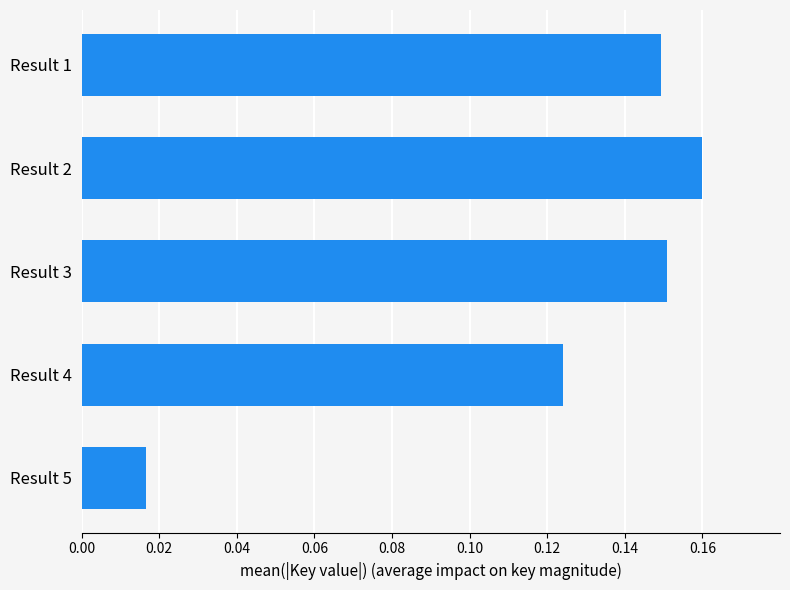

Count the values in the range 0 to 1.

5